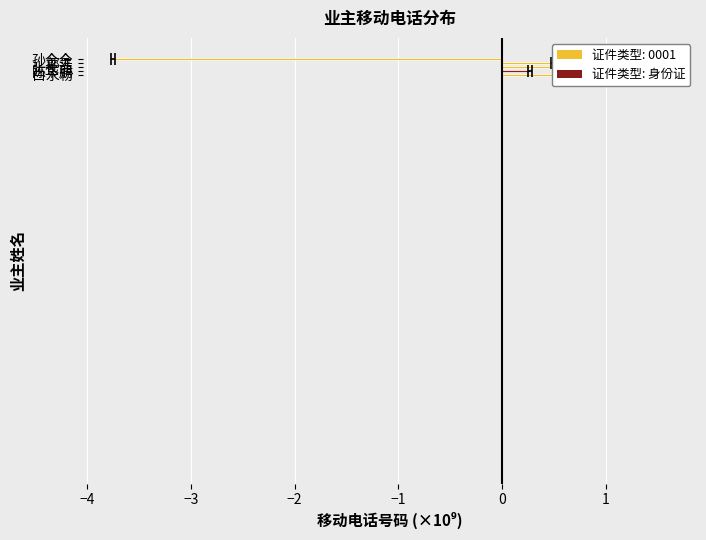

Which label corresponds to the smallest value in the chart?

孙金金